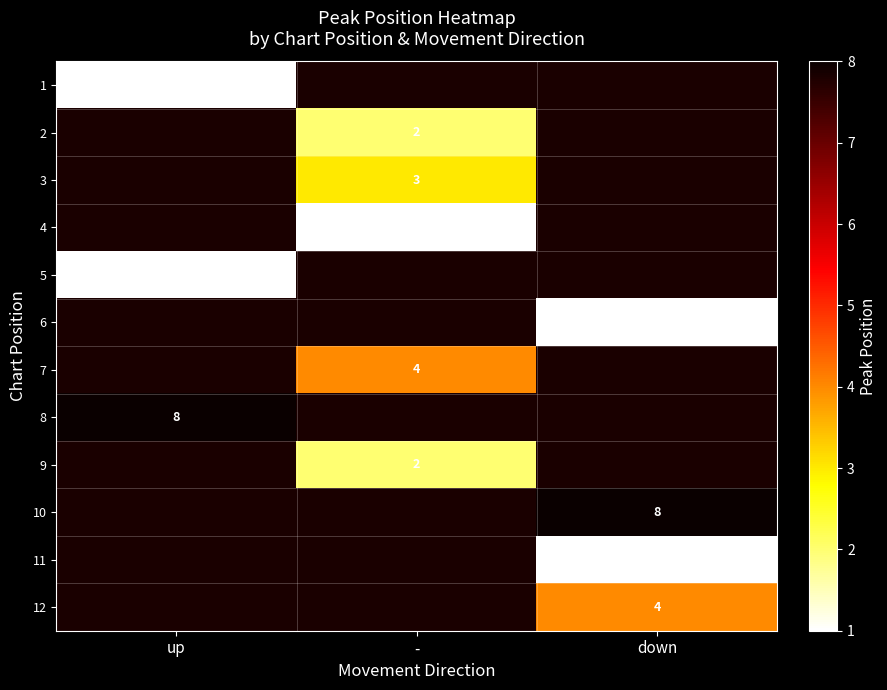

Which has a higher value, down or up?

up